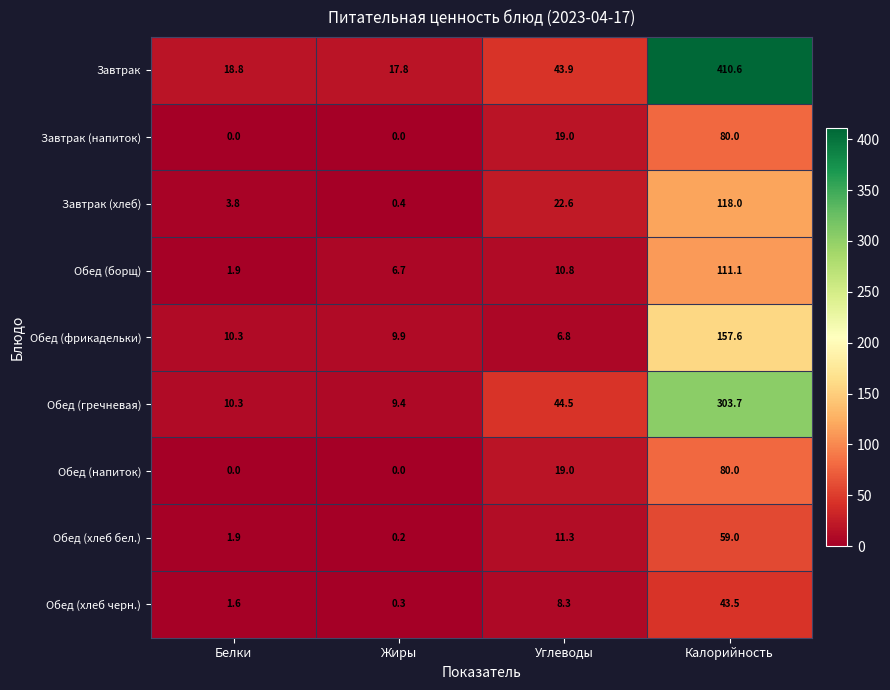

What is the sum of all Обед (гречневая) values?

367.9